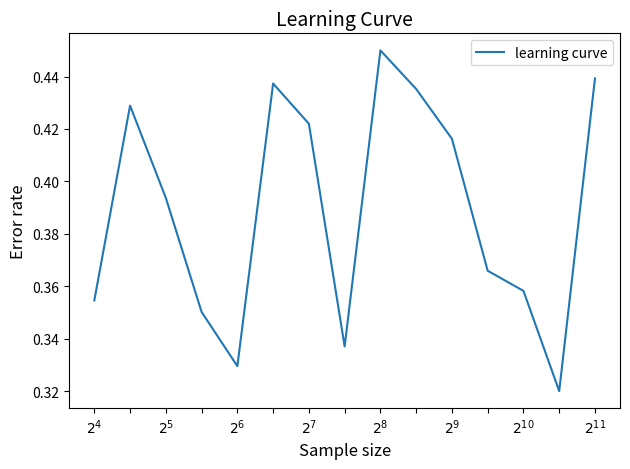

What is the value of the 14th point from the left?

0.3